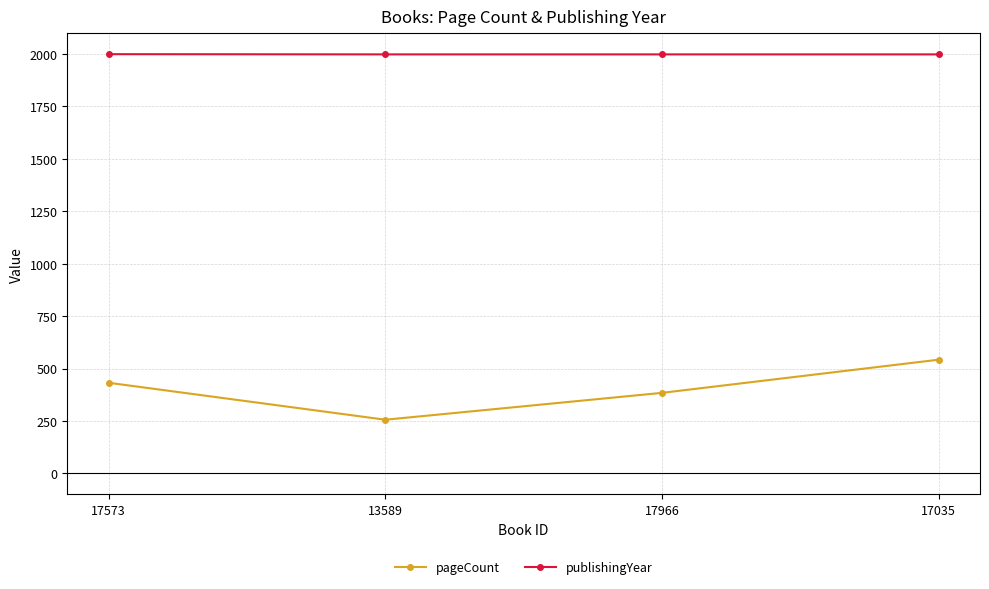

The pageCount series shows 542 at 17035. True or false?

True